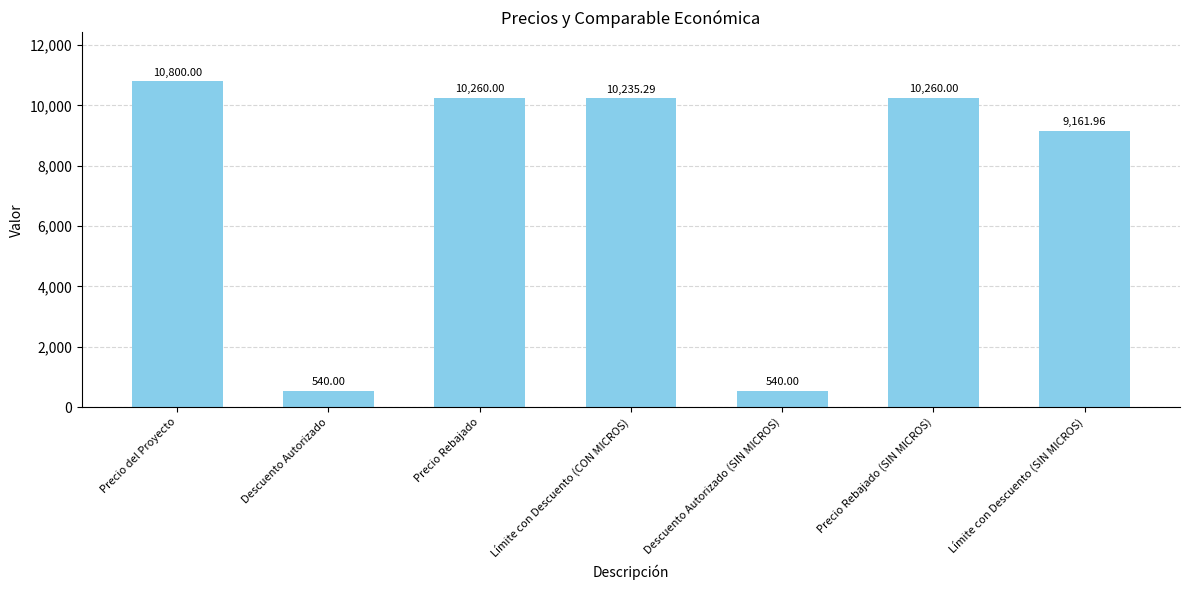

What is the label of the 5th bar from the right?

Precio Rebajado